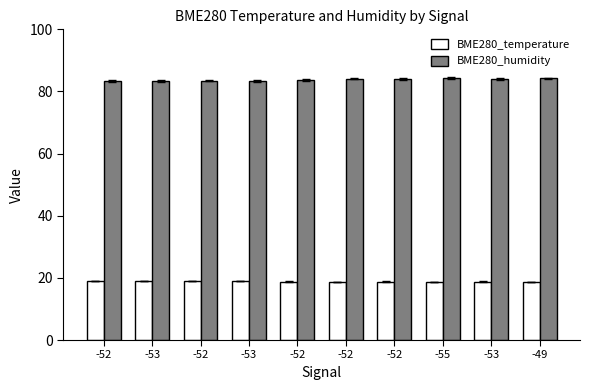

What is the approximate value of BME280_temperature at -55?

18.8